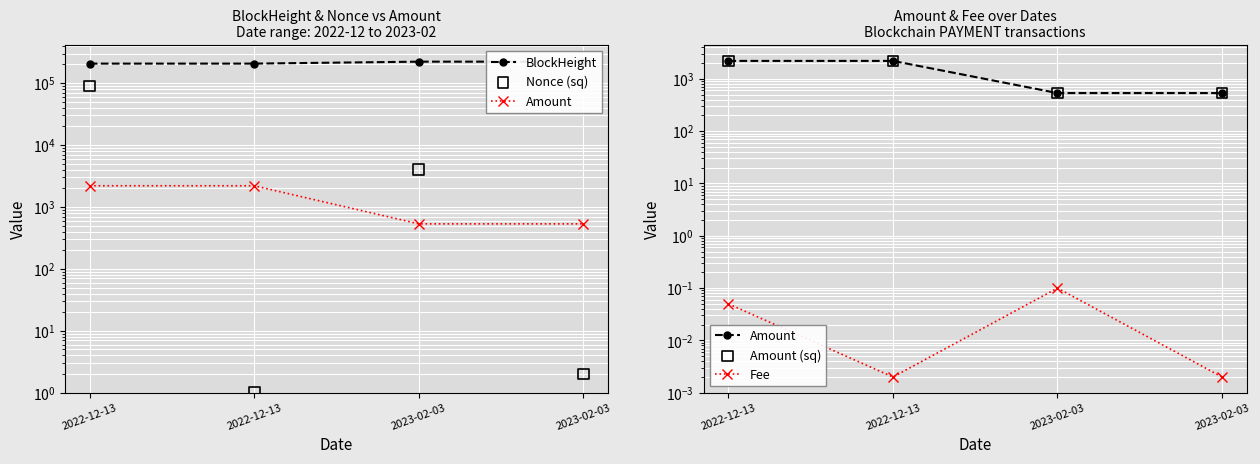

Which series contains the highest Y value?

BlockHeight